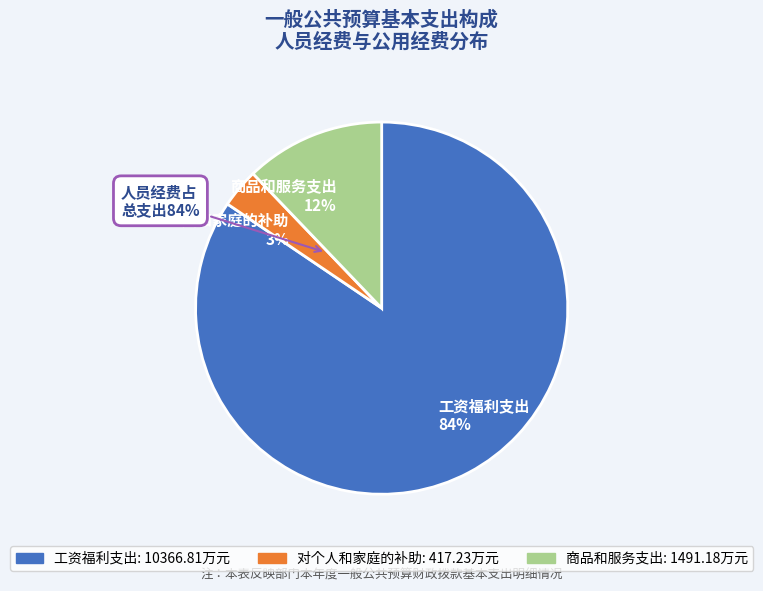

What is the largest slice in the pie chart?

工资福利支出